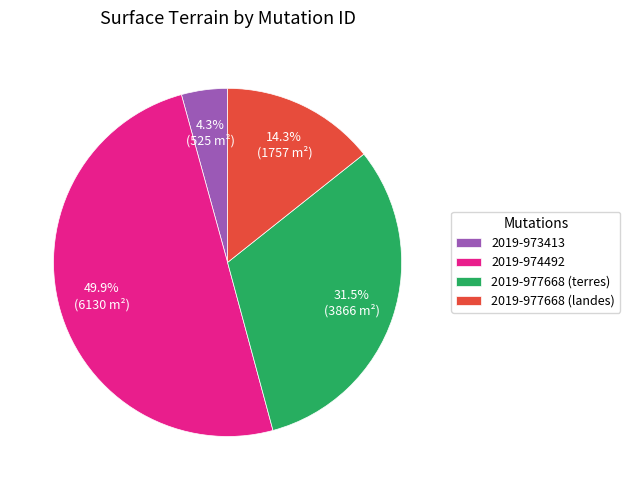

How many segments does this pie chart have?

4